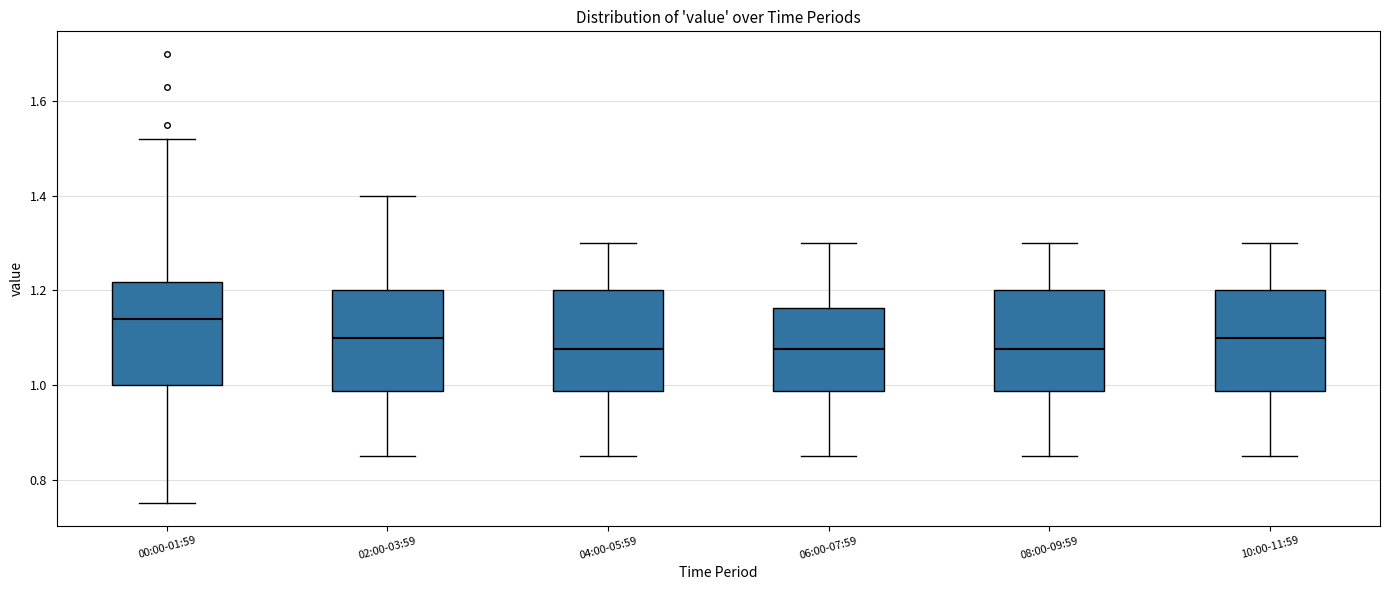

Where does the lower whisker of the box for 04:00-05:59 end on the y-axis? The values are not printed on the chart, so give them approximately, as read against the axis.

0.86